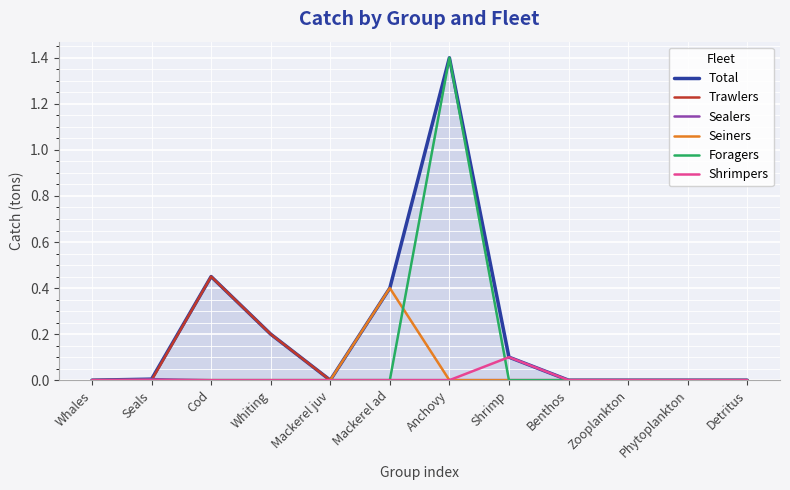

What is the label of the 9th point from the right?

Whiting